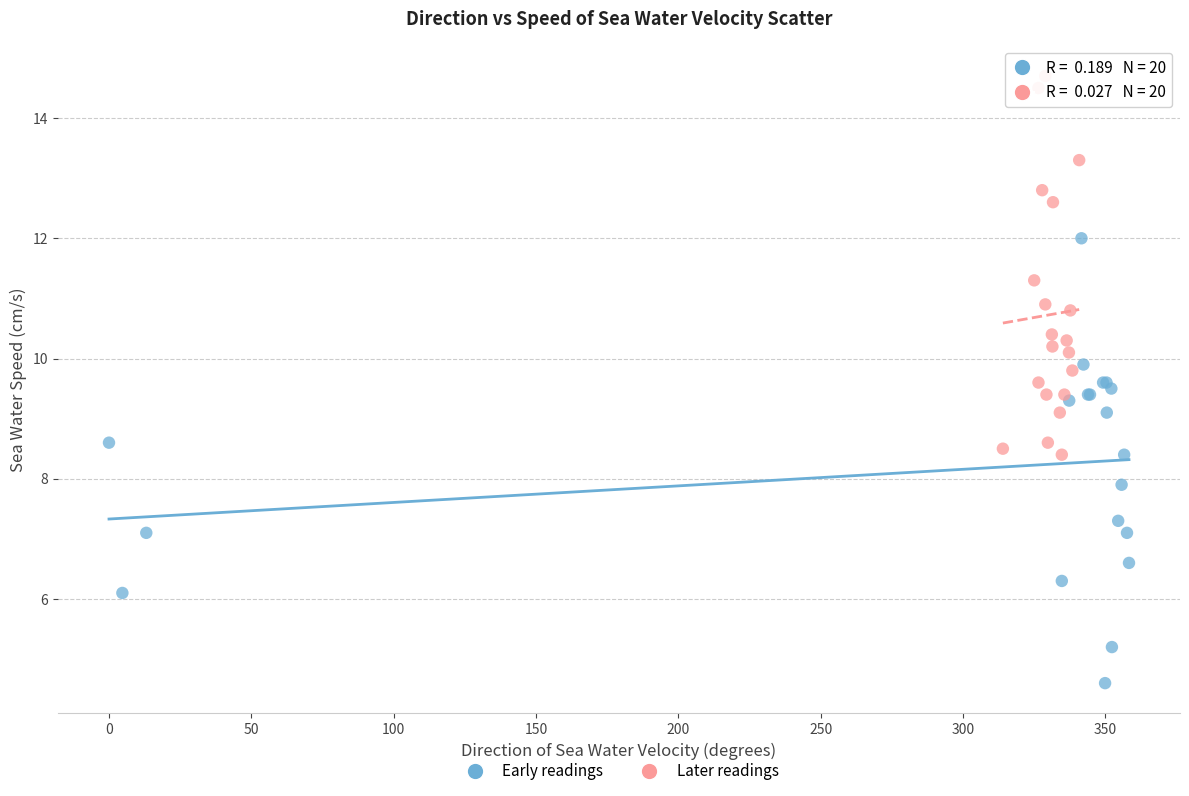

Which series contains the highest Y value?

Later readings